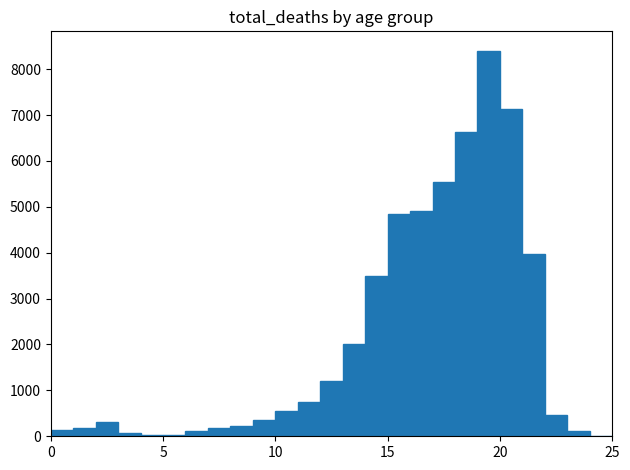

Read against the x-axis, roughly where is the centre of the tallest bar?

19.5